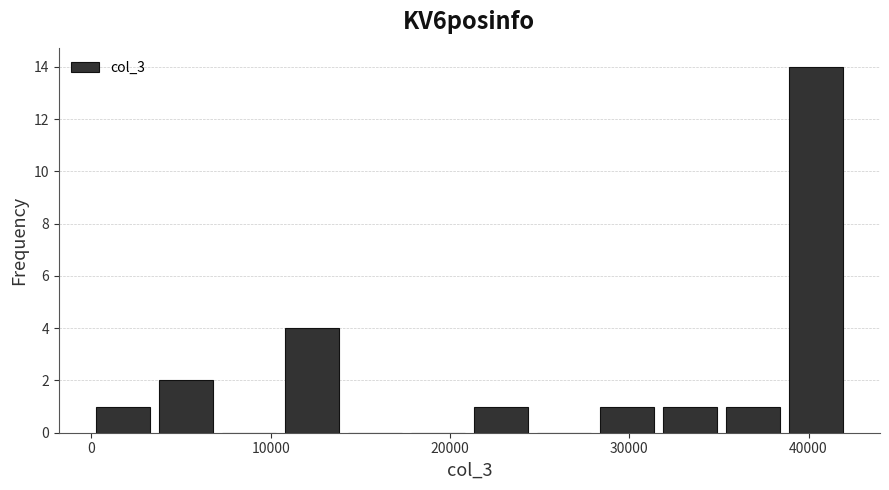

Around what value on the x-axis is the tallest bar? Give the approximate position of its centre, as read against the axis.

40000